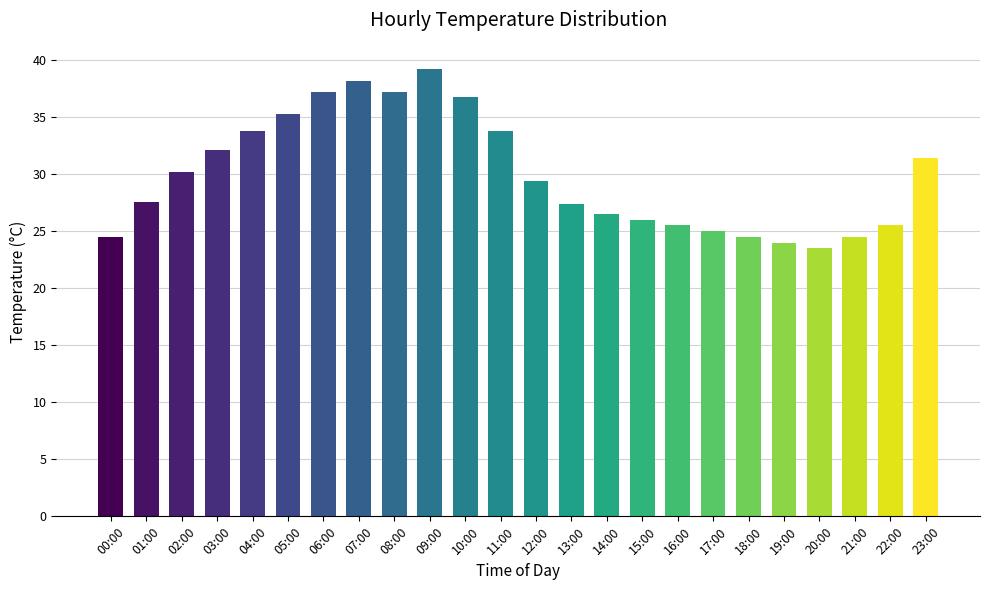

What is the difference between the values at 04:00 and 21:00?

9.3